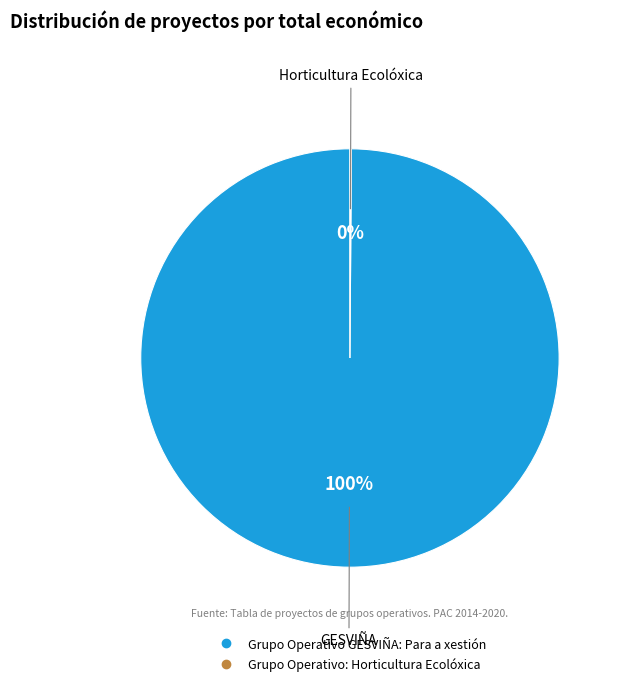

True or false: Grupo Operativo GESVIÑA: Para a xestión accounts for 89% of the total.

False